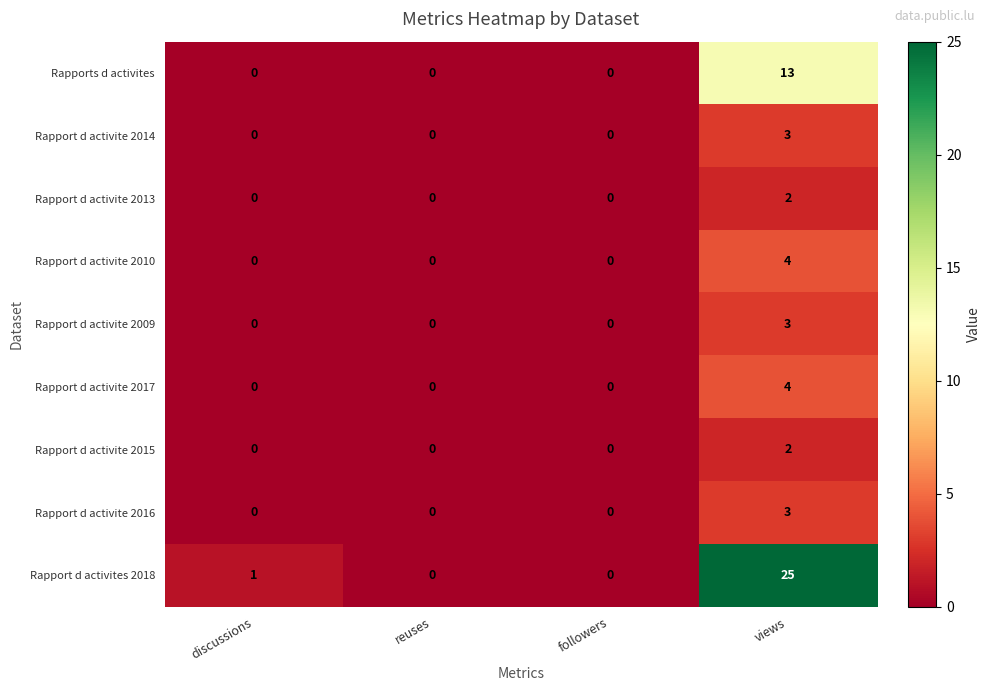

Is it true that Rapport d activite 2016 equals 2 at followers?

False